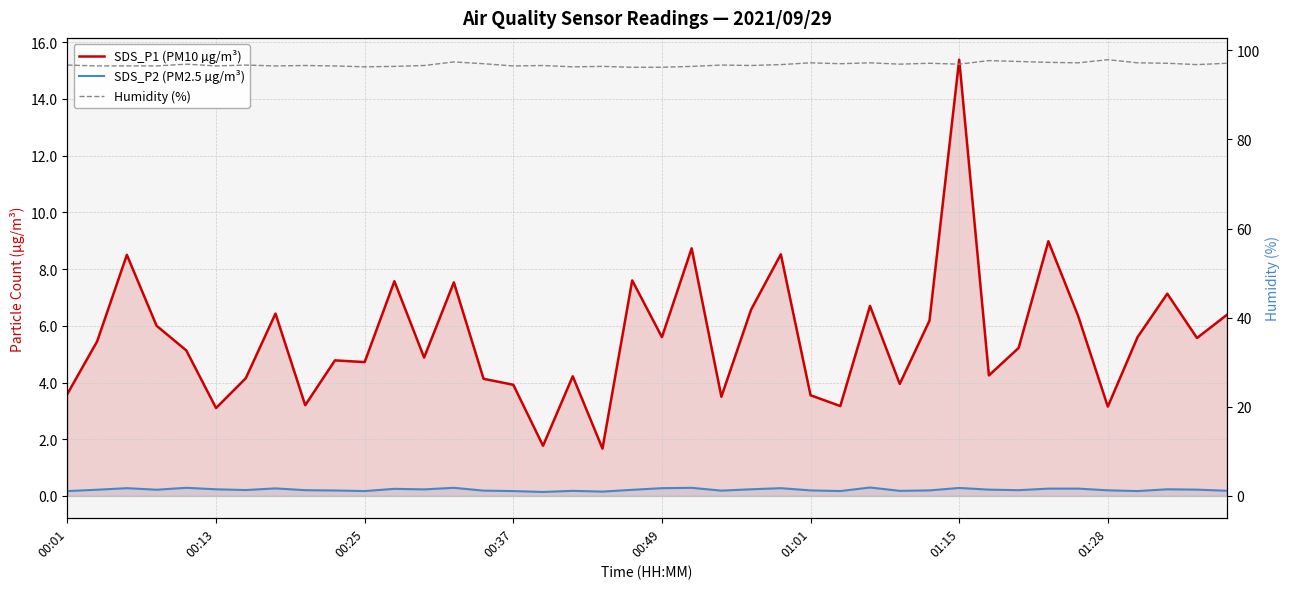

True or false: Humidity (%) has more than 1 interior local peaks.

True